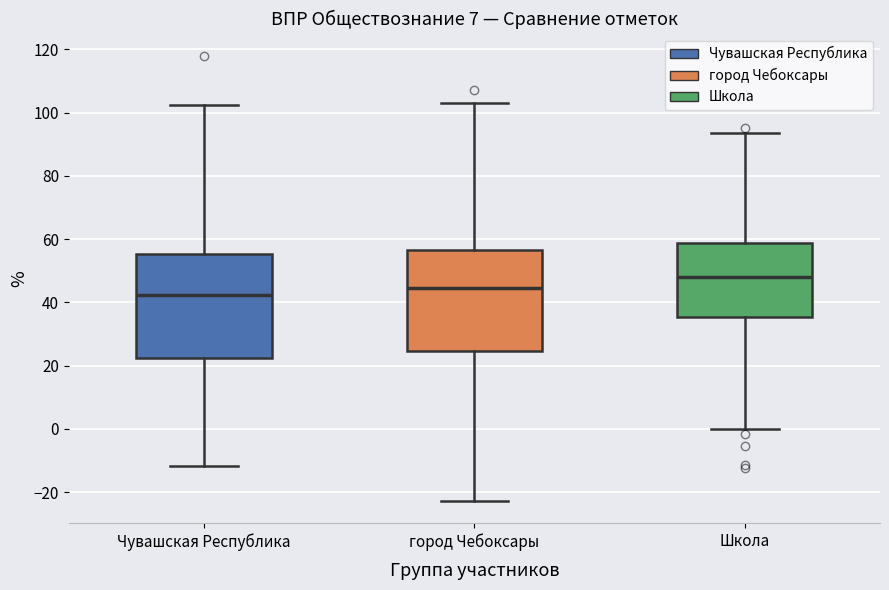

Reading left to right, read every box against the y-axis: the position of its median line, the range the box covers, and the ends of its whiskers. The values are not printed on the chart, so give them approximately, as read against the axis.

Чувашская Республика: median 42, box 22 to 56, whiskers -12 to 102
город Чебоксары: median 44, box 24 to 56, whiskers -22 to 104
Школа: median 48, box 36 to 58, whiskers 0 to 94